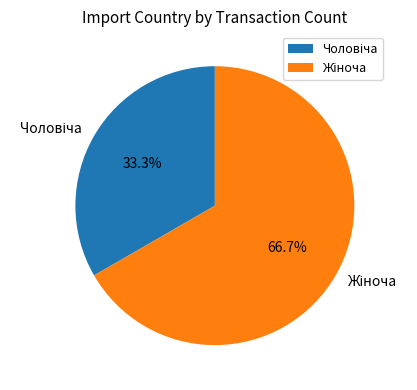

Is there a majority slice in this chart?

Yes